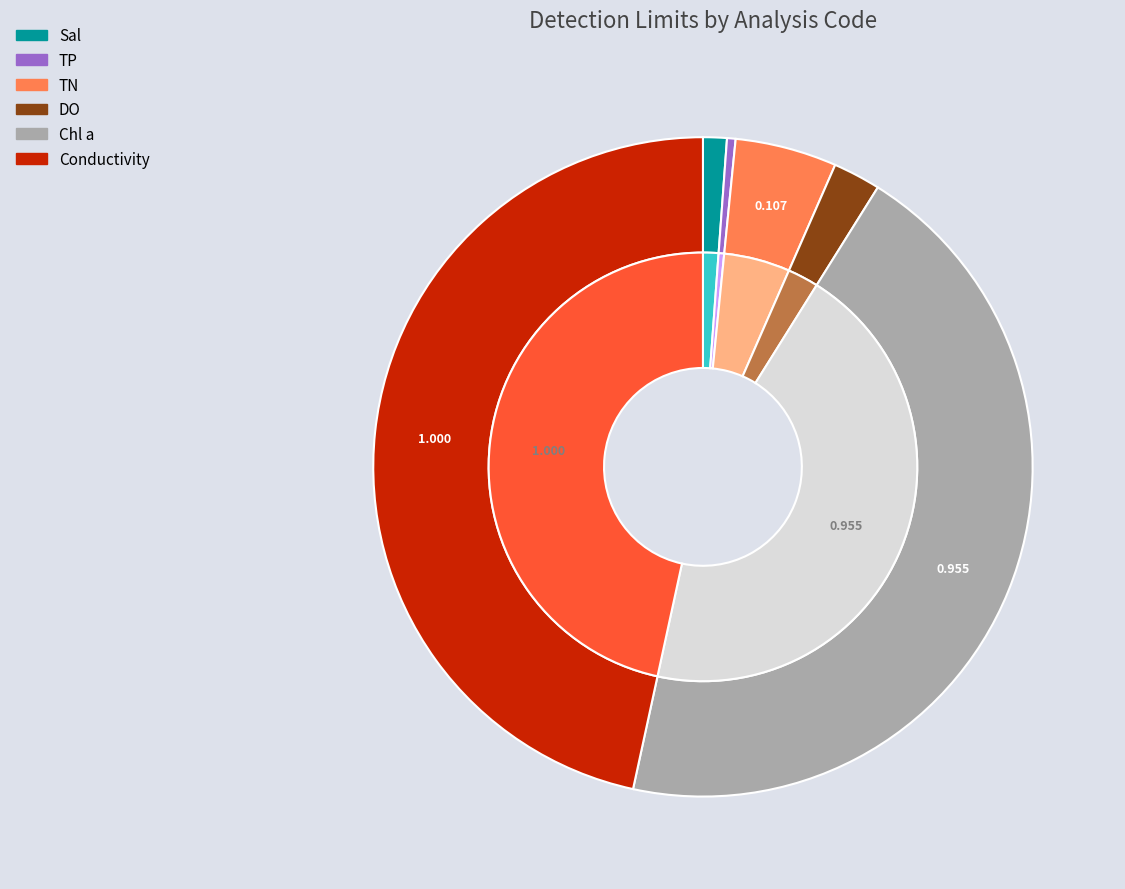

True or false: TN accounts for 5% of the total.

True